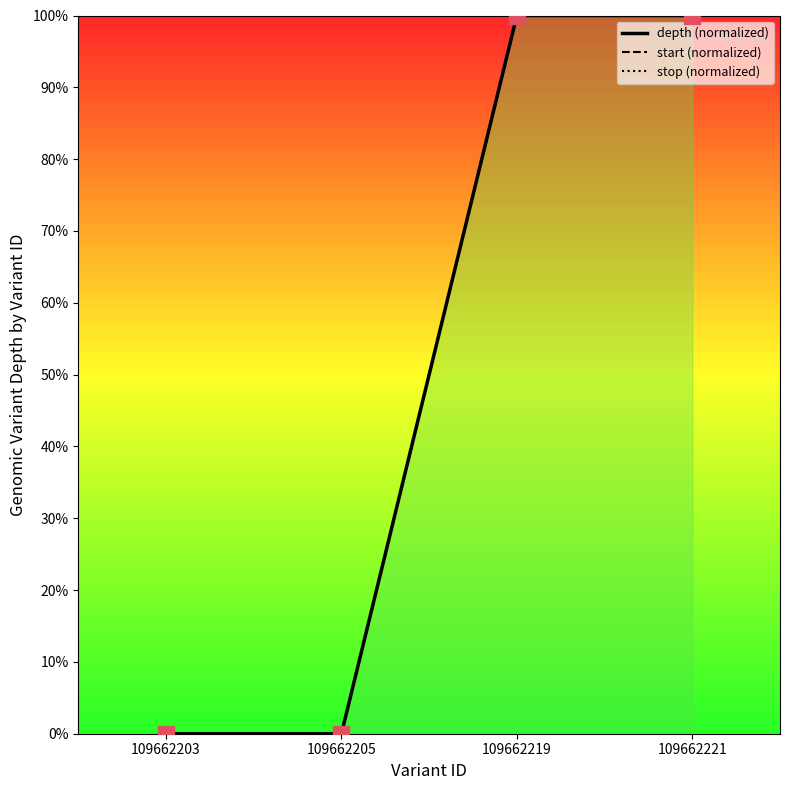

Which series contains the lowest Y value?

depth